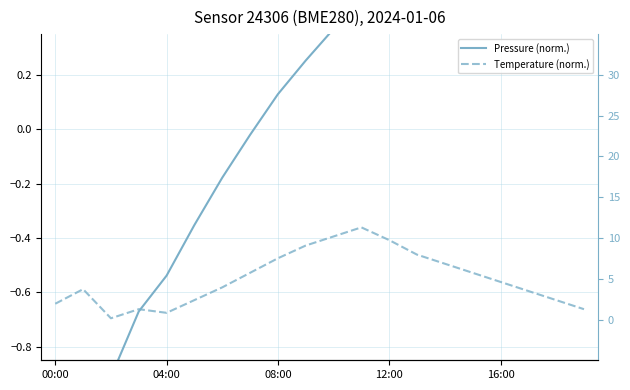

What is the label of the 1st point from the left?

00:00